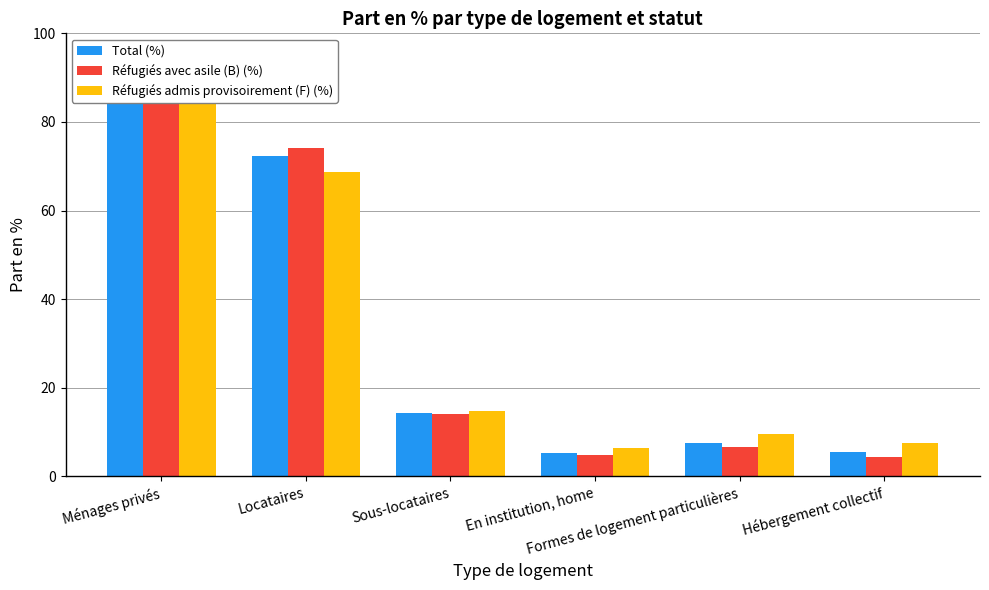

What is the difference between the Réfugiés admis provisoirement (F) (%) values at Ménages privés and Locataires?

15.4